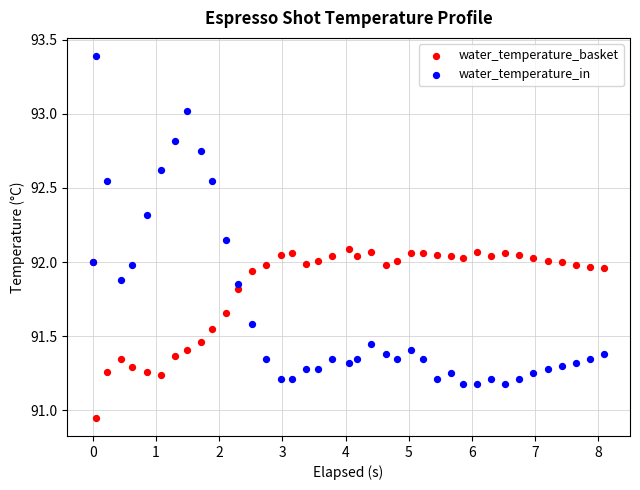

Which series reaches the minimum Y coordinate?

water_temperature_basket